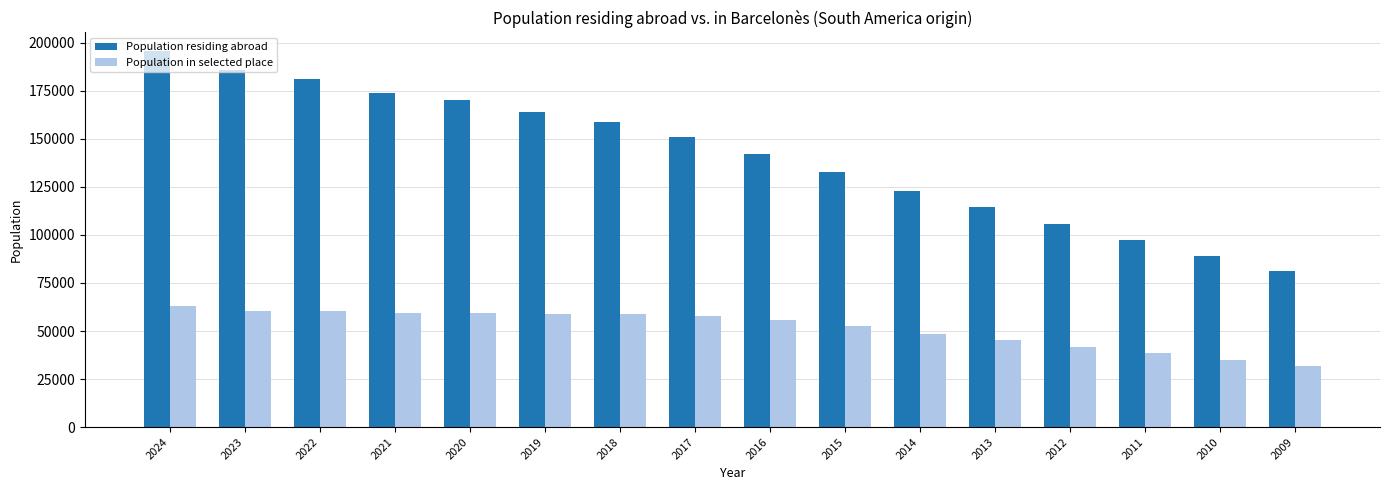

What is the difference between the Population residing abroad values at 2023 and 2010?

96873